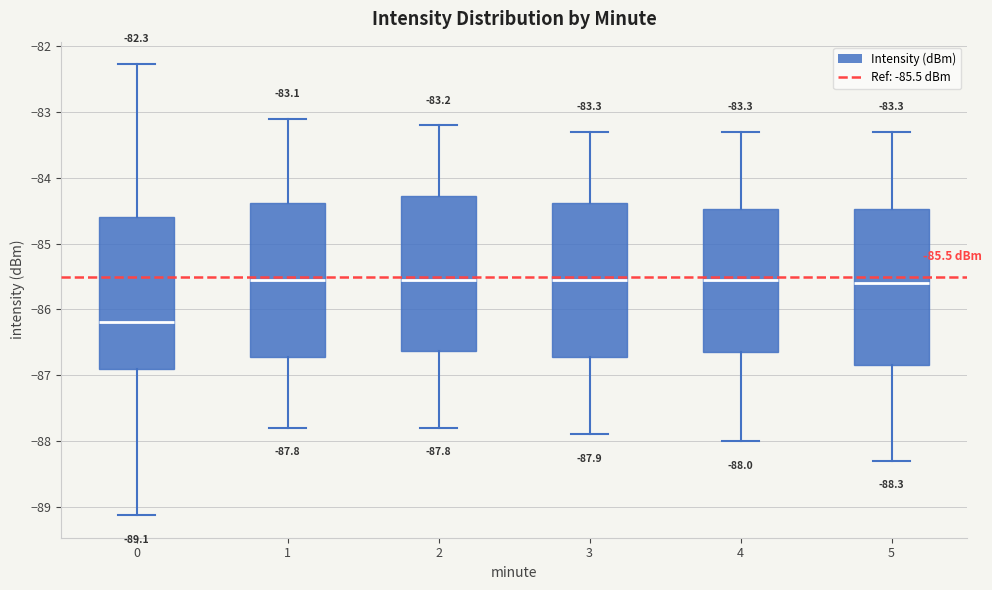

Which box has the lowest median line?

0